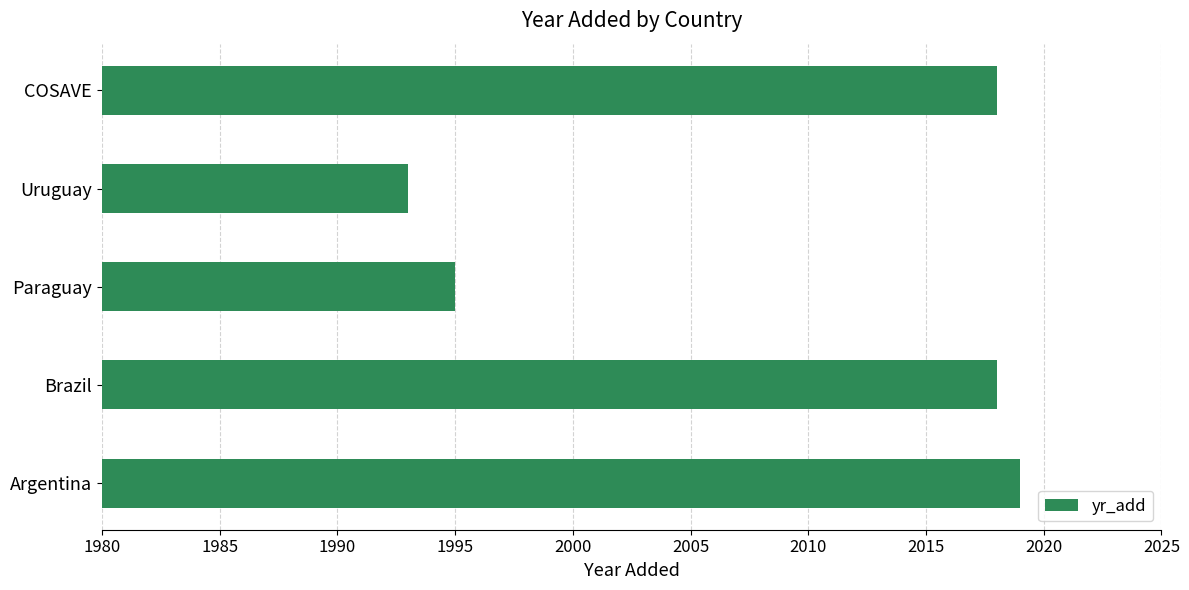

What is the difference between the second highest and second lowest values?

23